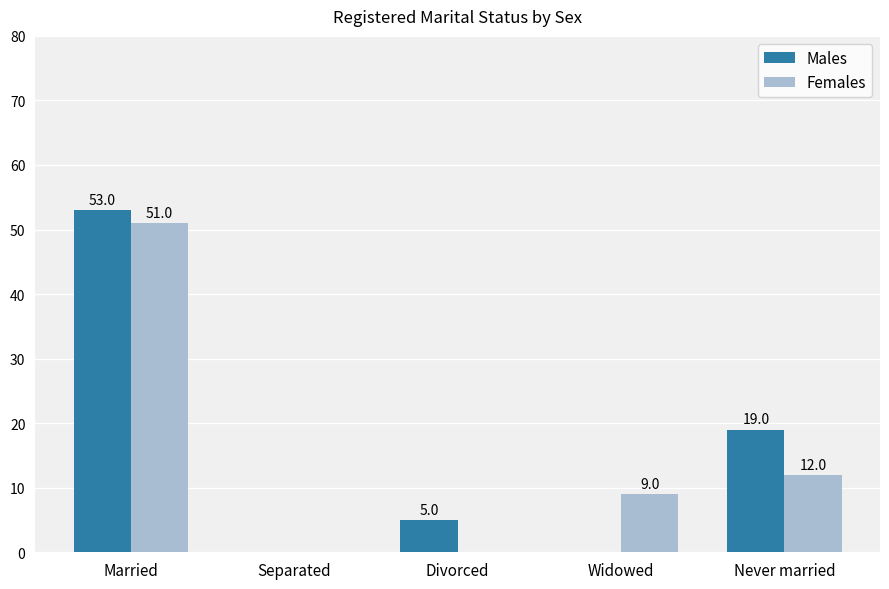

Which series has the widest spread of values?

Males